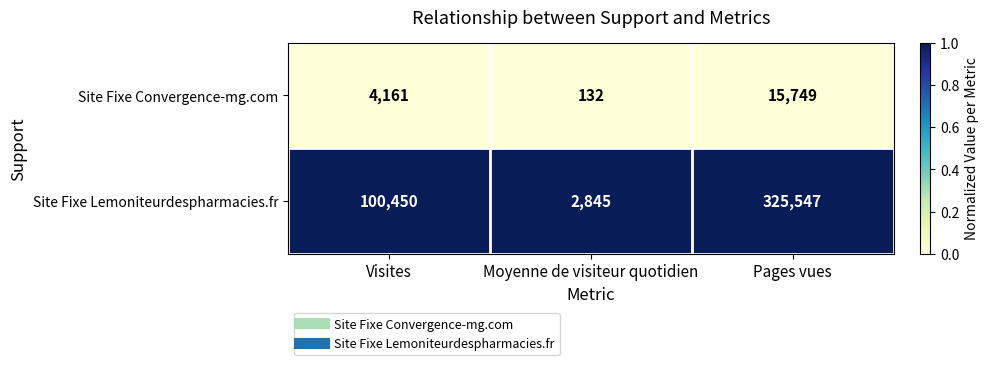

Count the number of data series in this chart.

2